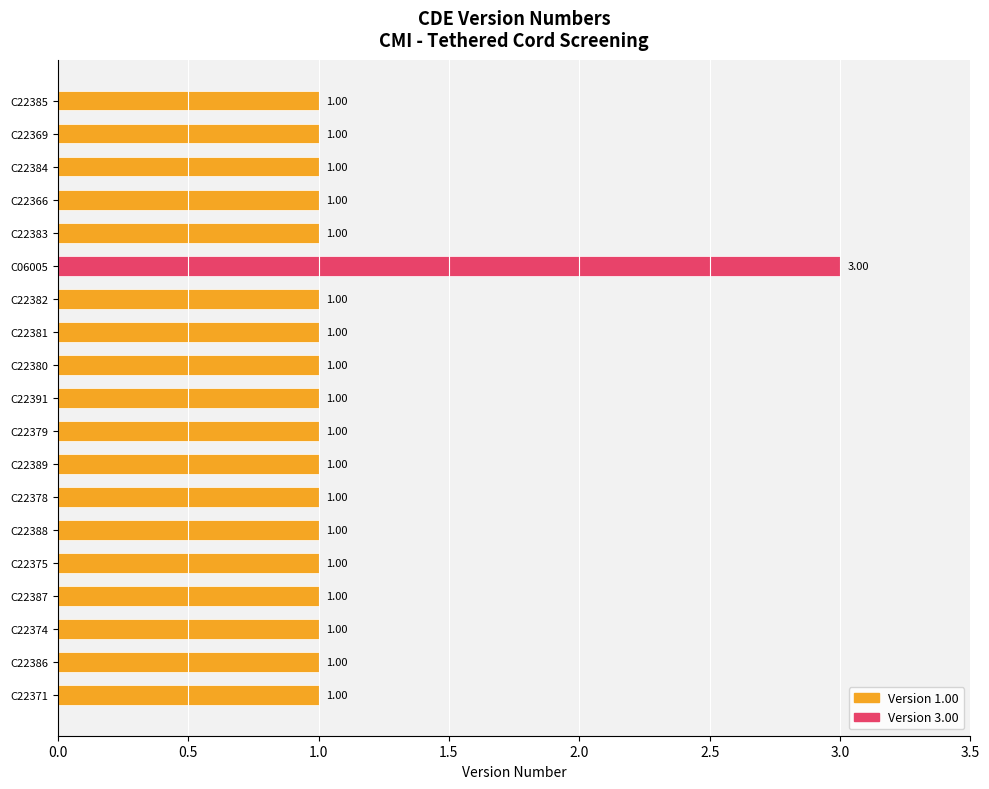

What is the sum of all values?

21